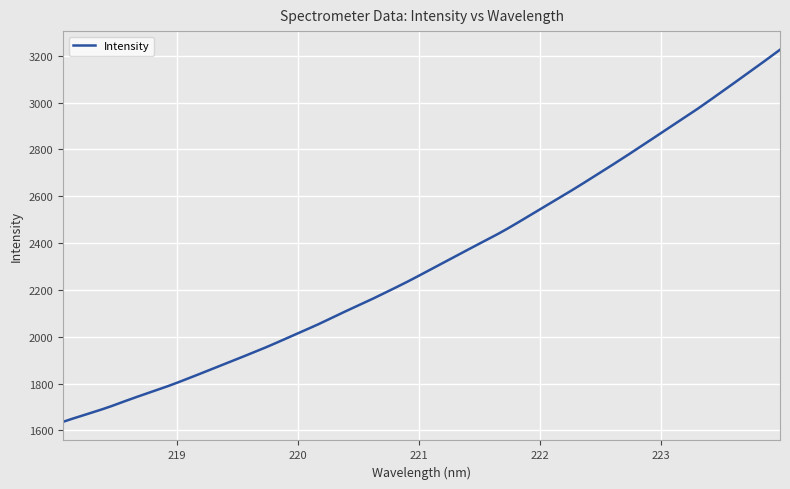

What is the greatest value displayed?

3225.9